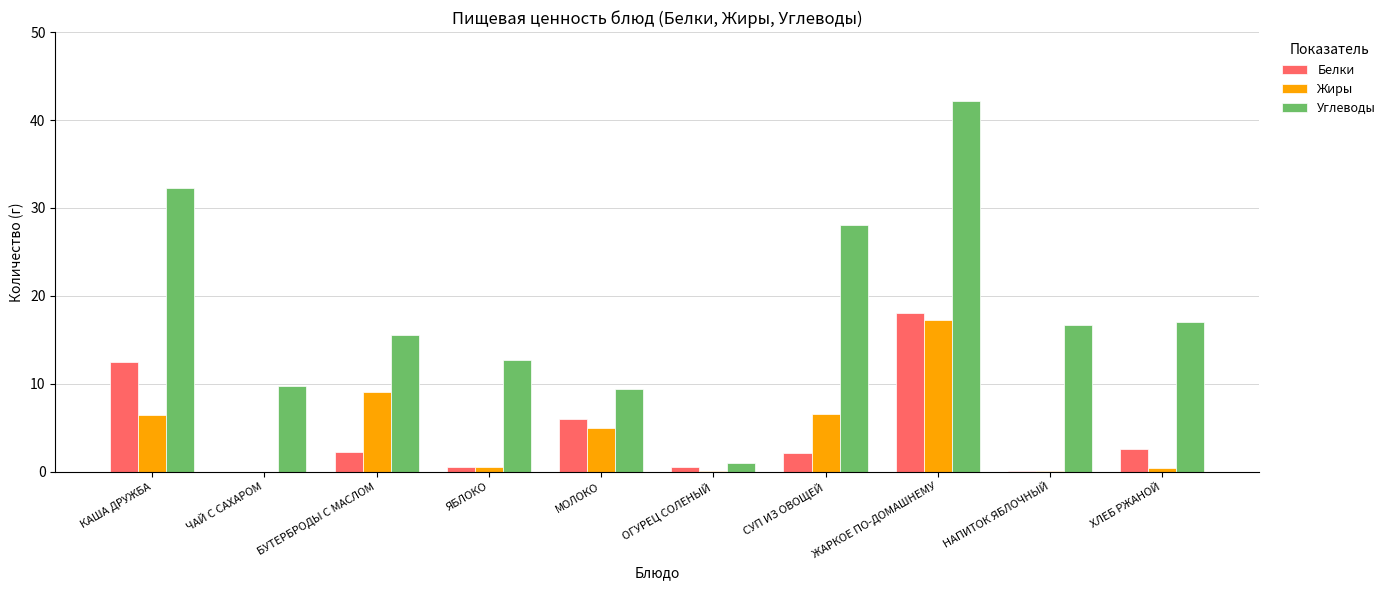

Which series has the largest total across all categories?

Углеводы